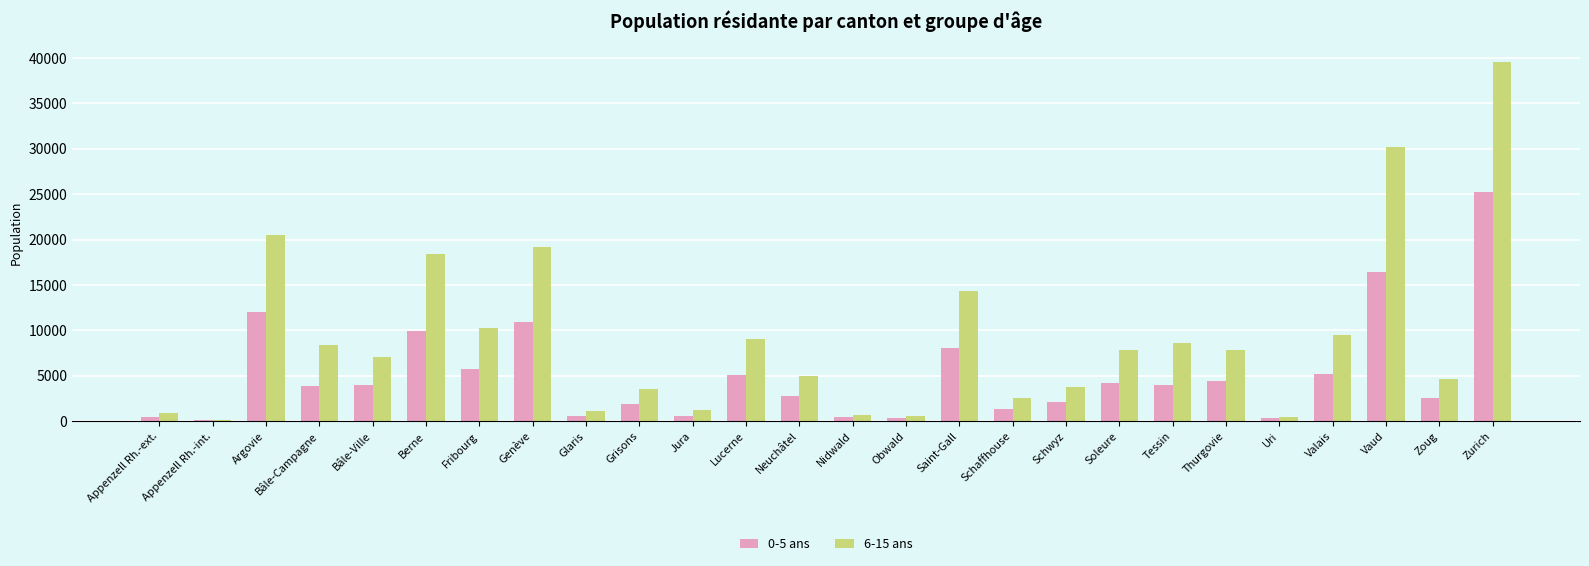

The value of 6-15 ans at Grisons is 3578. True or false?

True